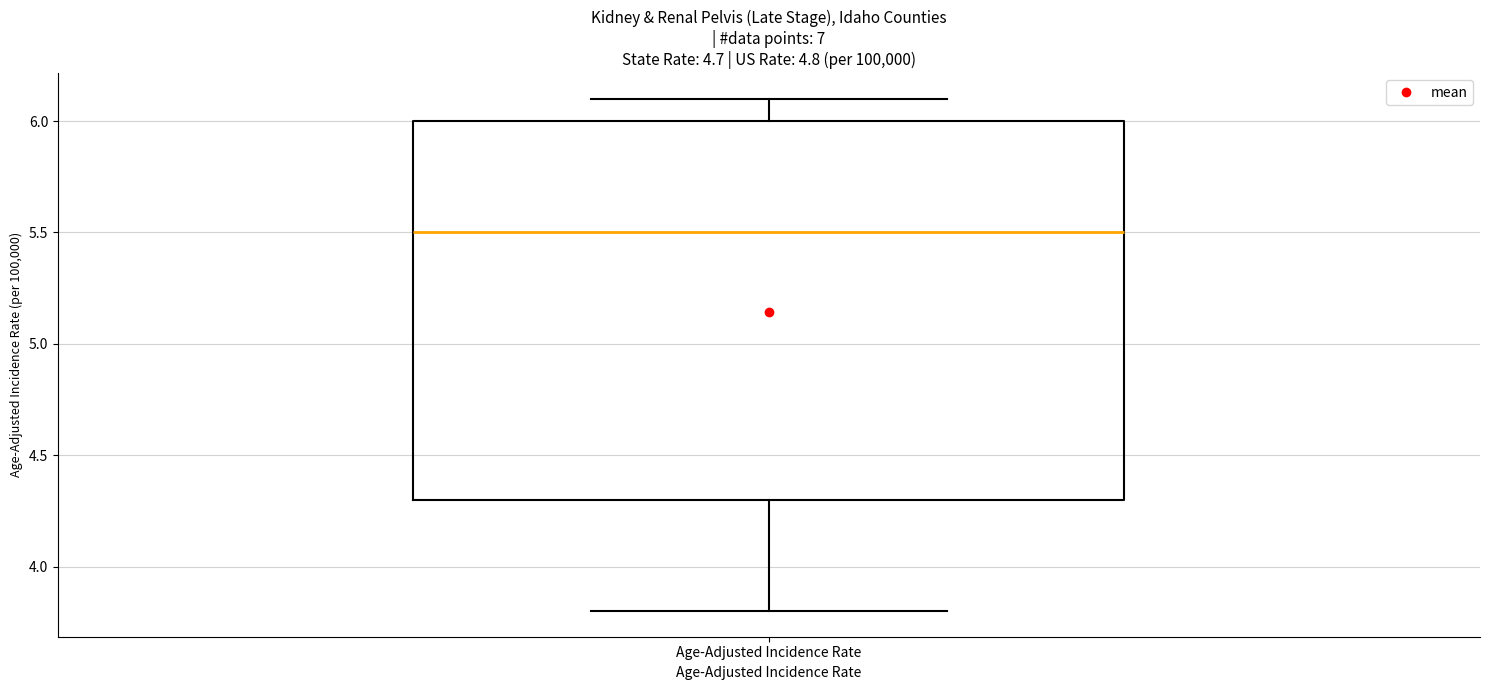

Transcribe this box plot: give where the median line is, the range the box spans, and where the two whiskers end, as read against the y-axis. The values are not printed on the chart, so give them approximately, as read against the axis.

median 5.5, box 4.3 to 6.0, whiskers 3.8 to 6.1